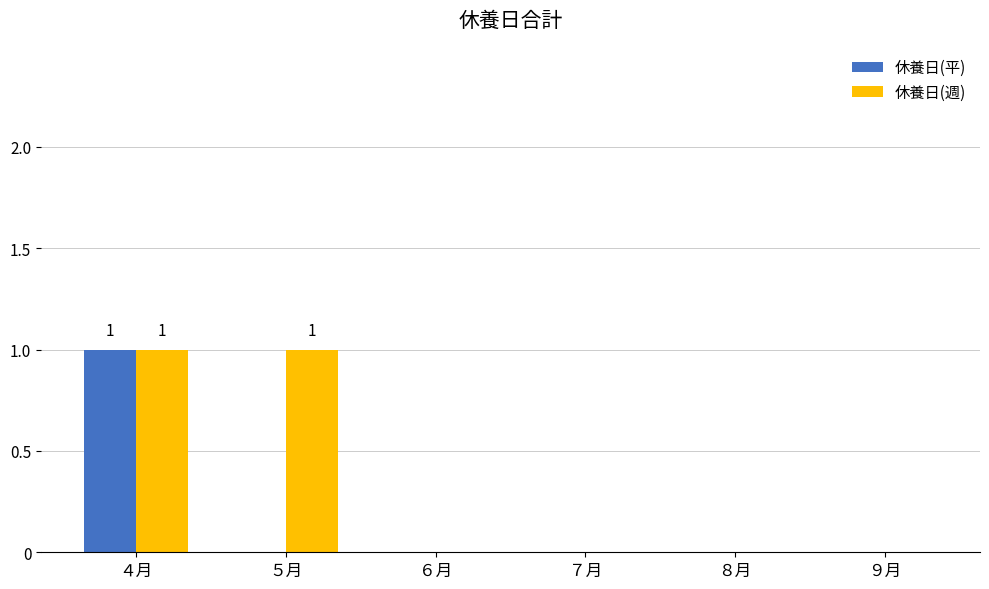

The 休養日(週) series shows 0 at ６月. True or false?

True